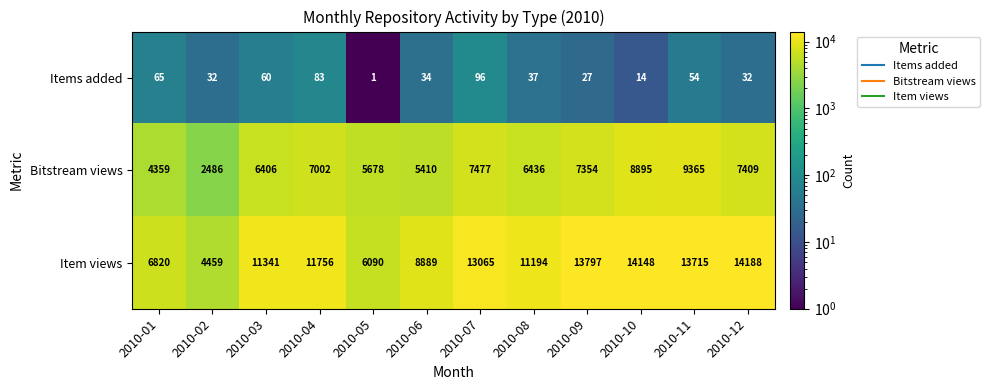

The Item views series shows 3197 at 2010-08. True or false?

False